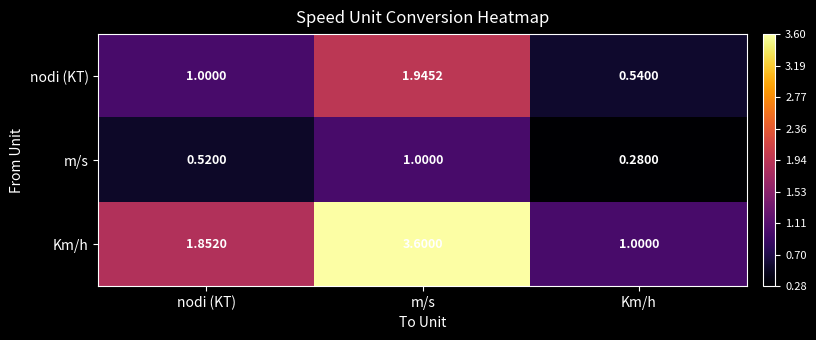

Is the value of nodi (KT) at nodi (KT) greater than the value of Km/h at m/s?

No